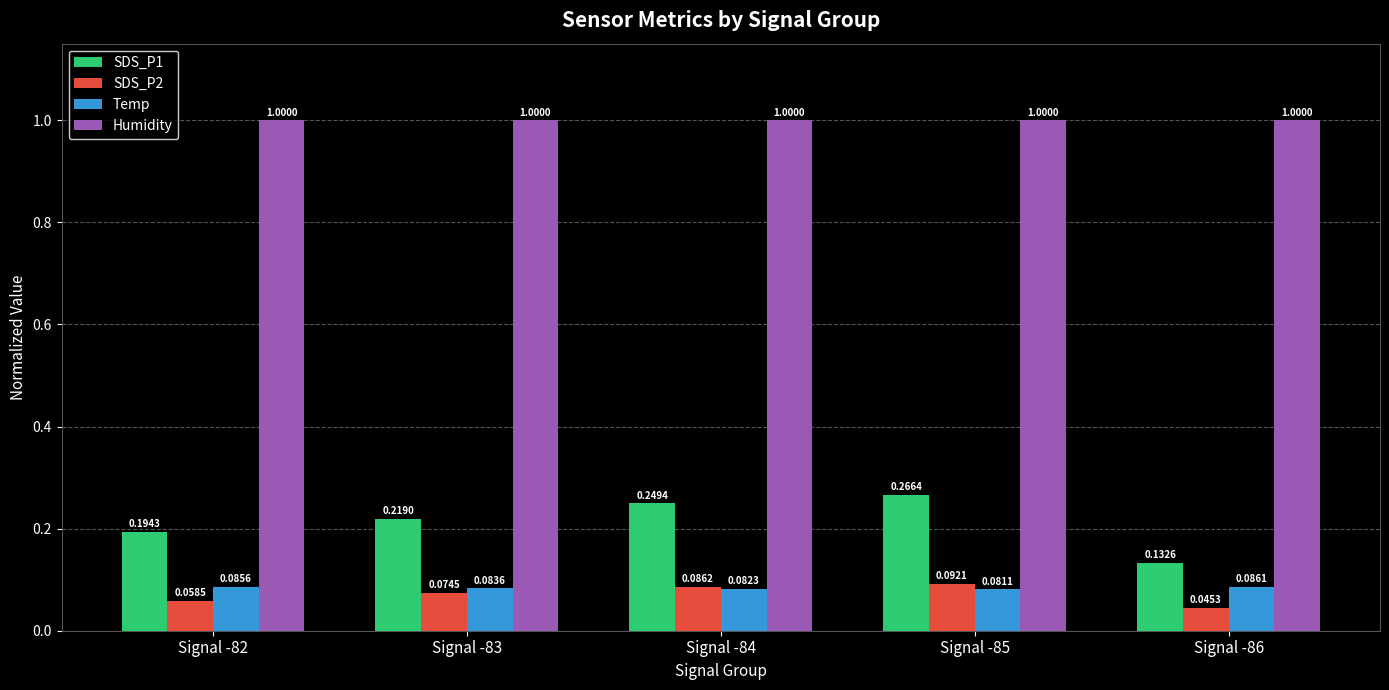

Rank the series at Signal -86 from highest to lowest value.

Humidity, SDS_P1, Temp, SDS_P2